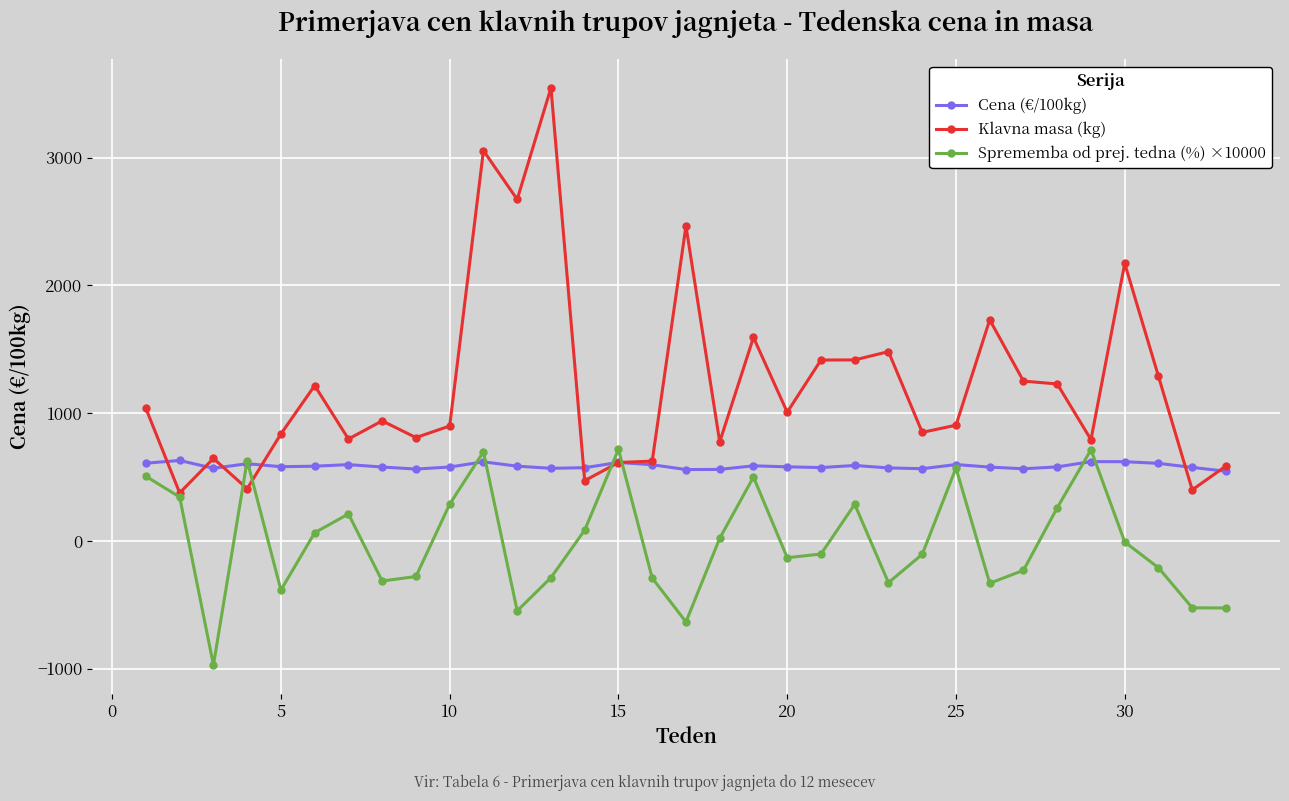

Which series has the largest total across all categories?

Klavna masa (kg)